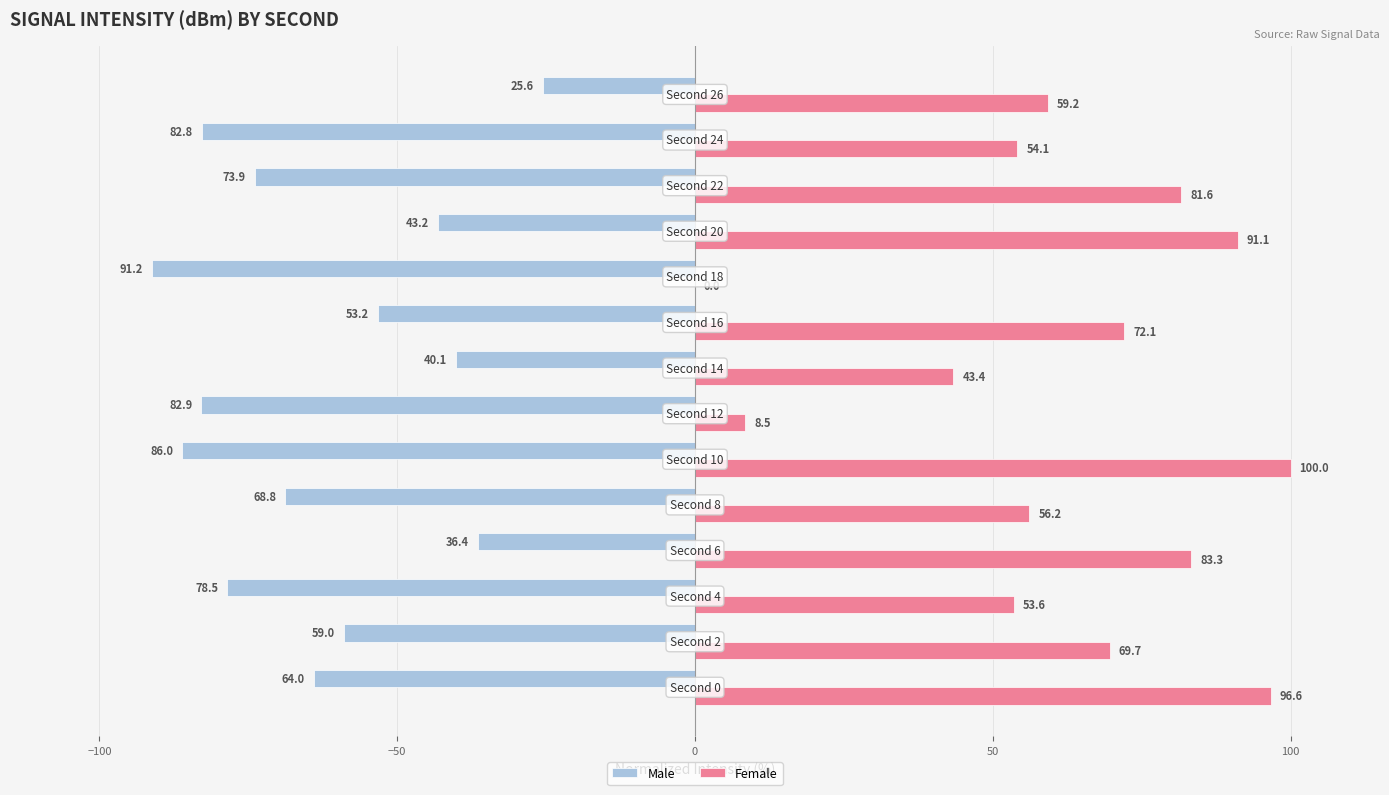

What is the highest value of the Female series?

100.0